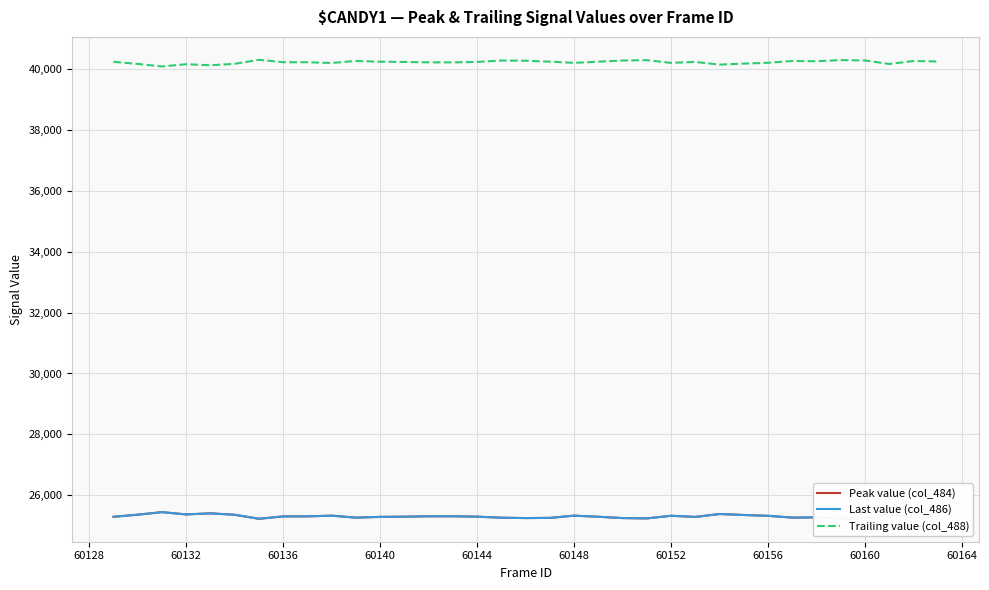

Does the chart display data point markers on the line(s)?

No